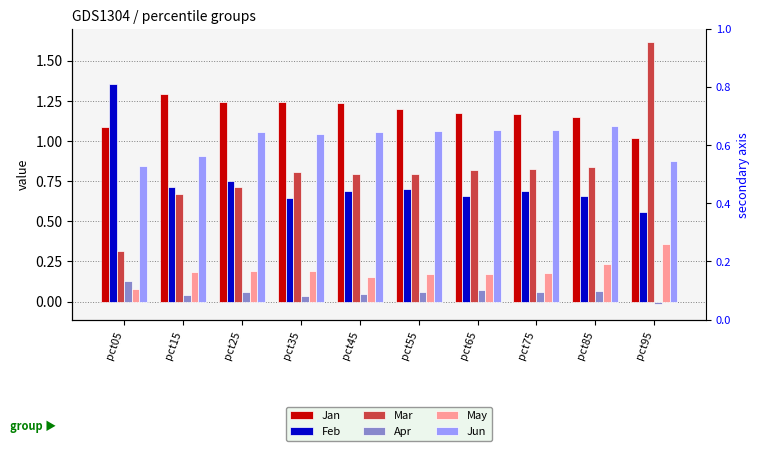

What are all the series names shown in the legend?

Jan, Feb, Mar, Apr, May, Jun